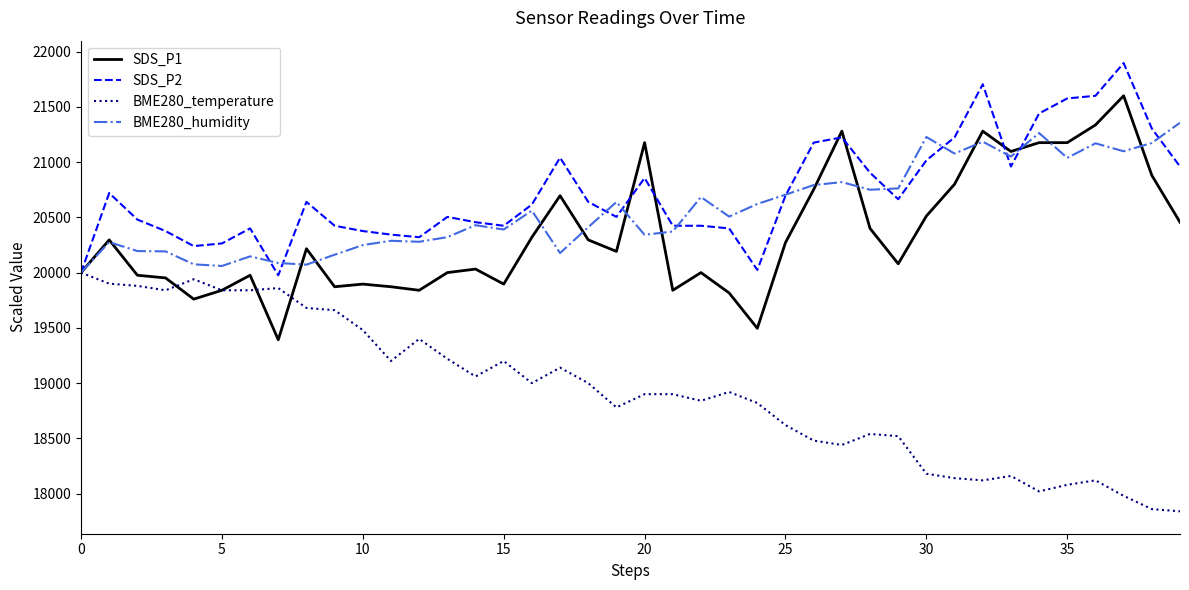

What is the smallest value displayed?

17840.0